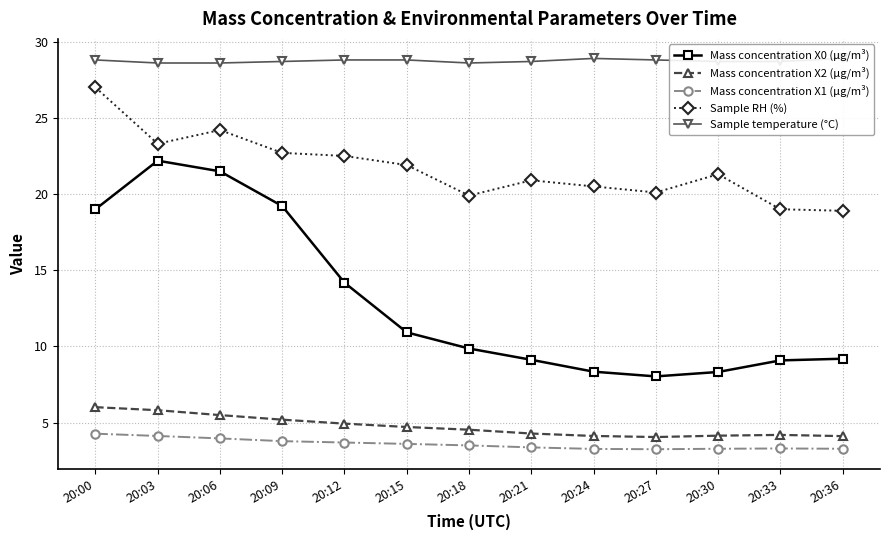

Which category has the highest value in the Sample RH (%) series?

20:00